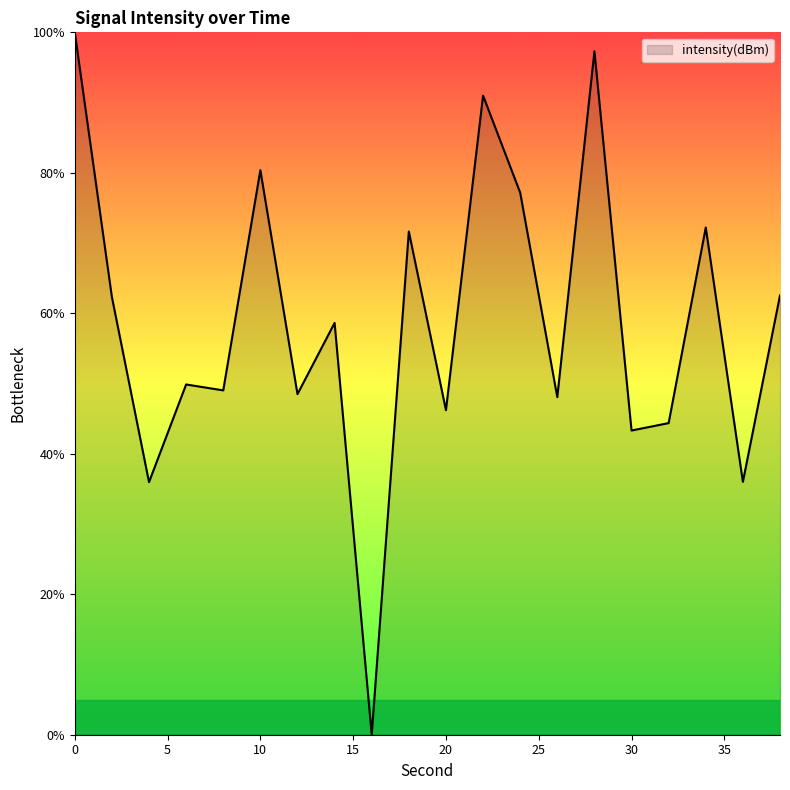

Count the number of data series in this chart.

1